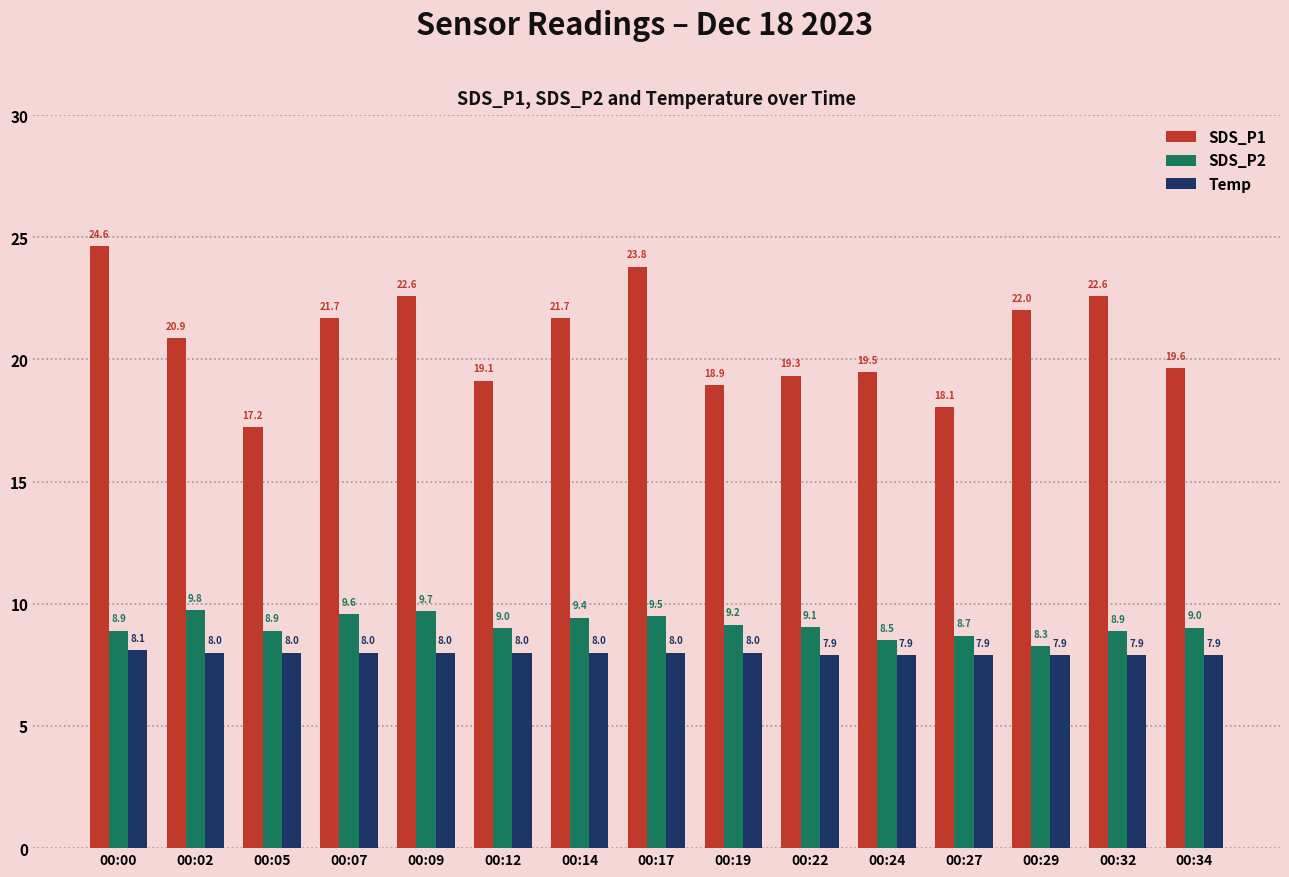

List the series in order of their peak value, highest first.

SDS_P1, SDS_P2, Temp